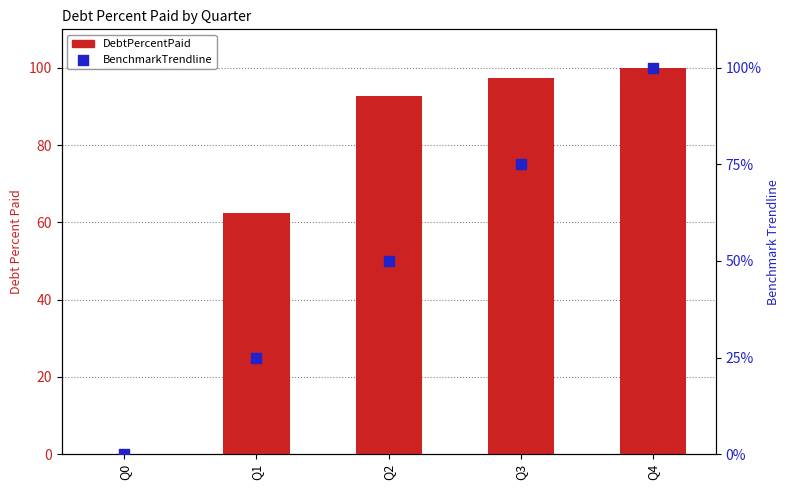

Which series contains the highest Y value?

DebtPercentPaid